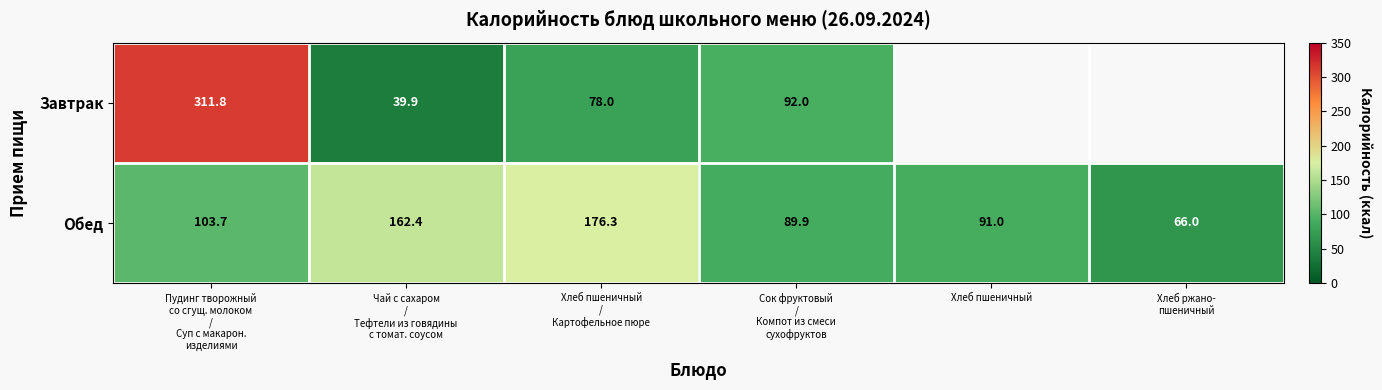

Read the Завтрак value at Чай с сахаром / Тефтели из говядины с томат. соусом.

39.9